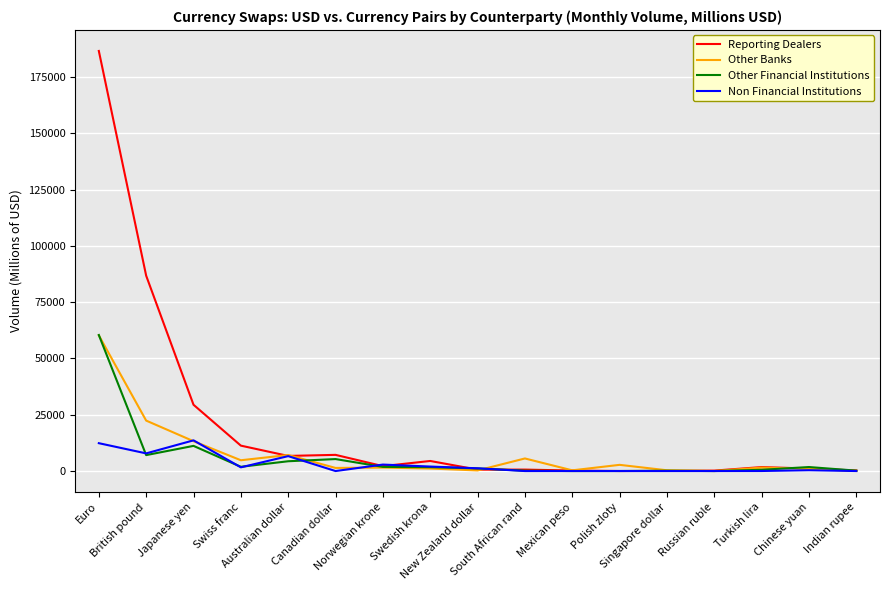

Which category has the highest value in the Other Banks series?

Euro